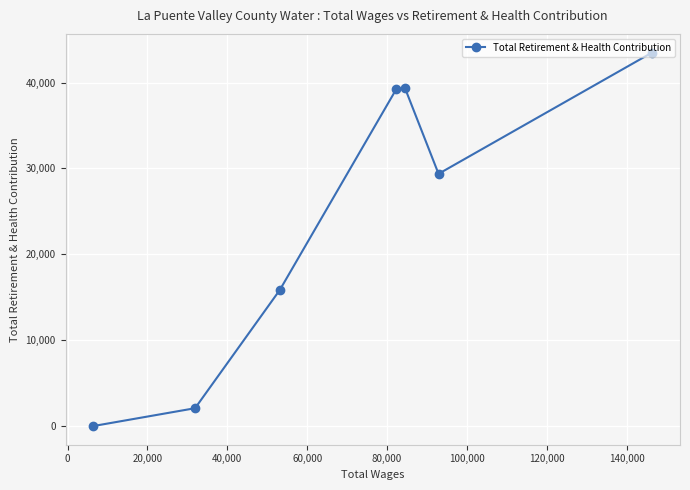

What is the difference between the maximum and minimum values?

43498